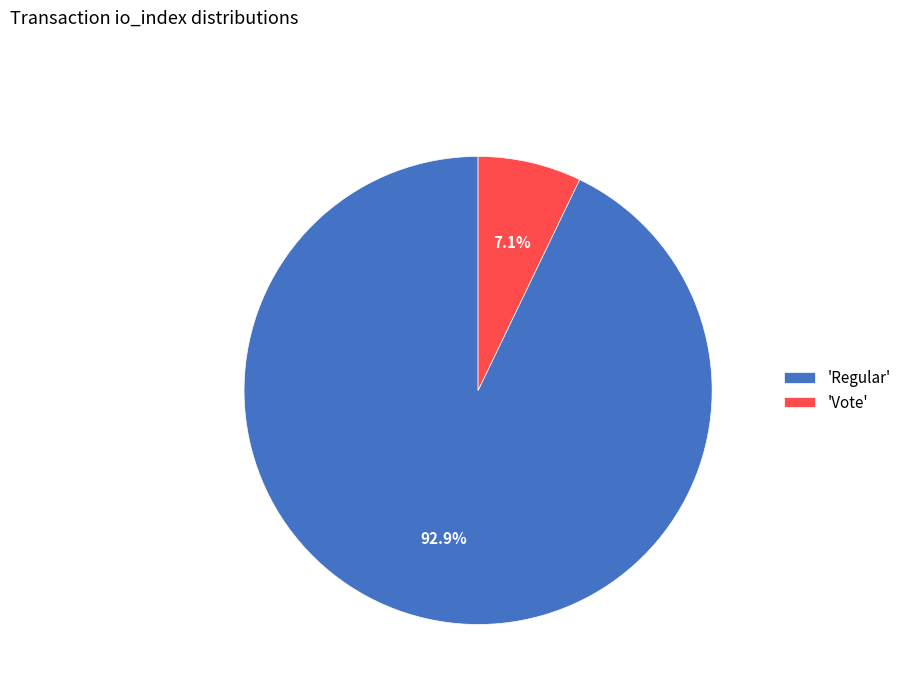

Which slice is the smallest?

'Vote'